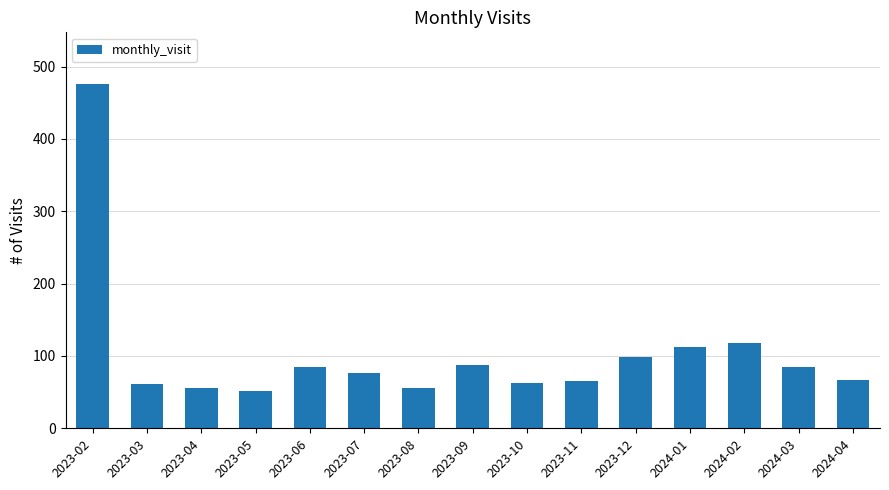

What is the sum of the values at 2023-10 and 2024-02?

181